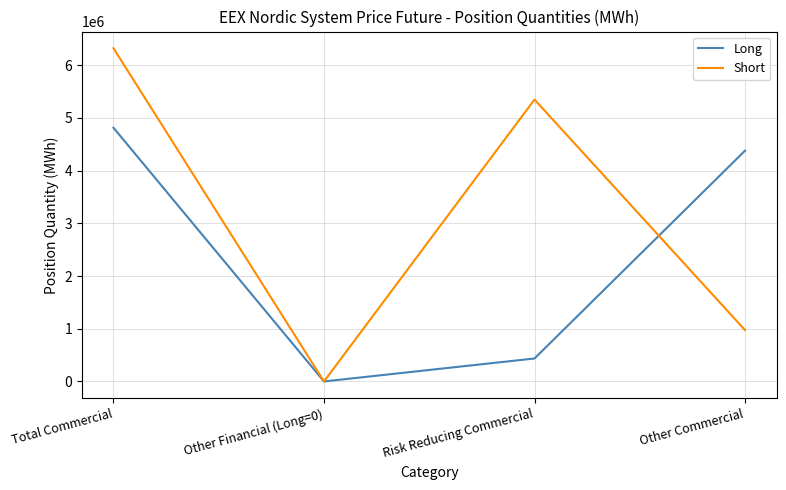

True or false: Long has more than 0 interior local peaks.

False